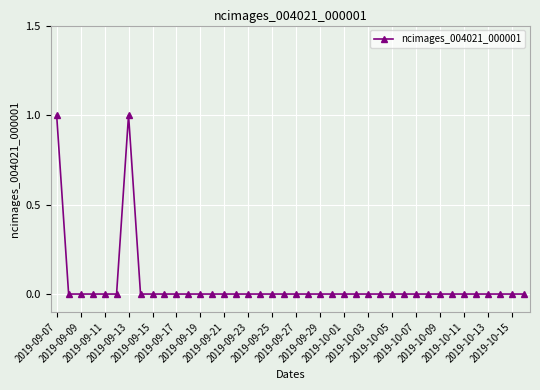

What is the value of the 7th point from the left?

1